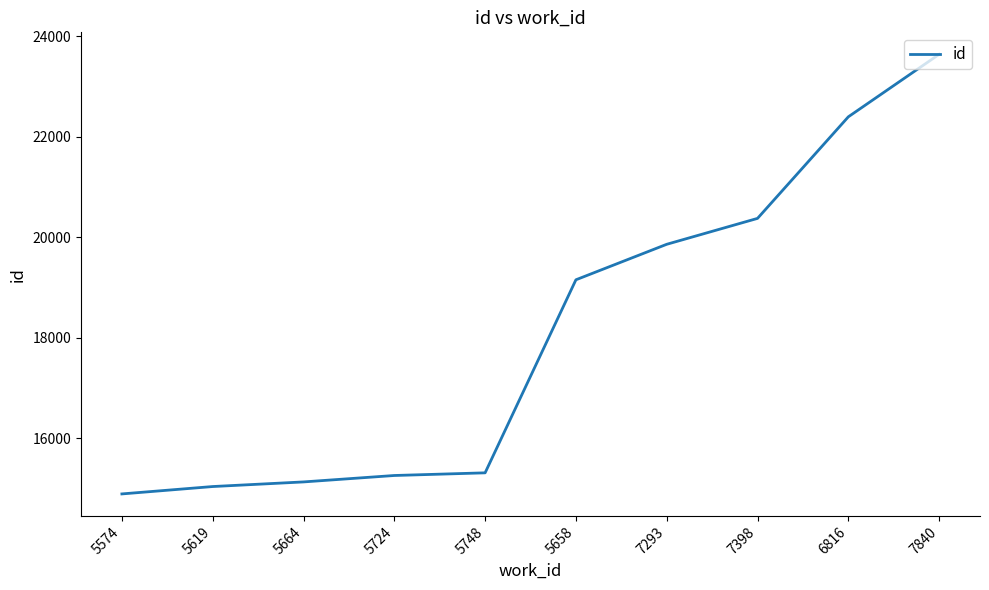

What is the difference between the maximum and minimum values?

8756